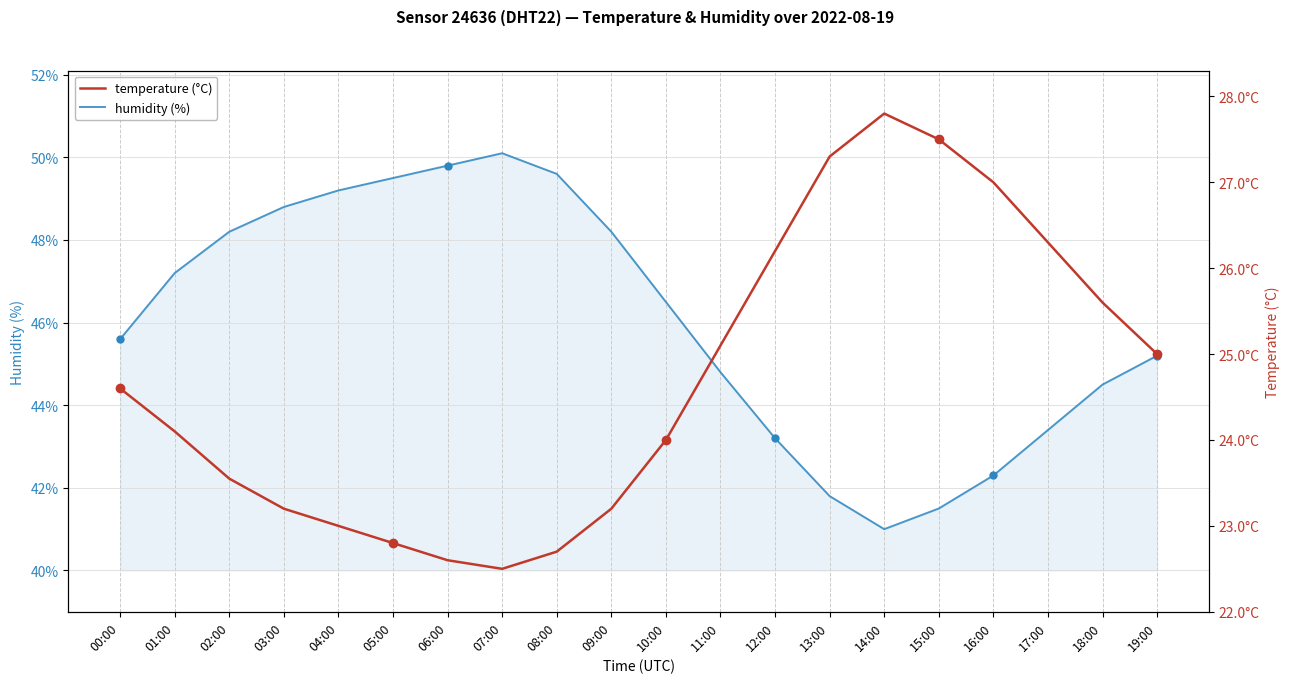

What is the difference between the temperature values at 10:00 and 08:00?

1.3